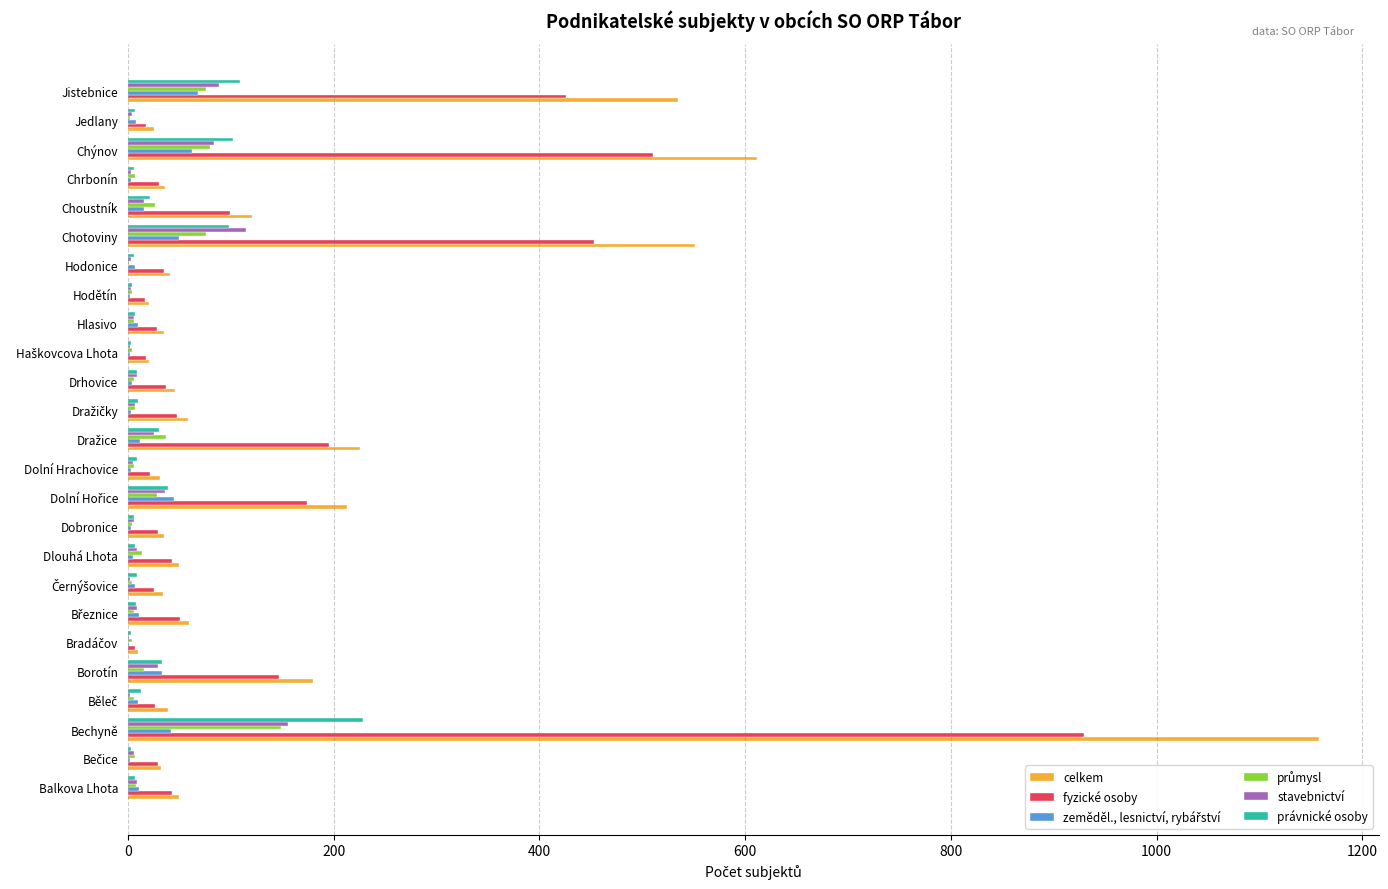

What is the sum of all fyzické osoby values?

3440